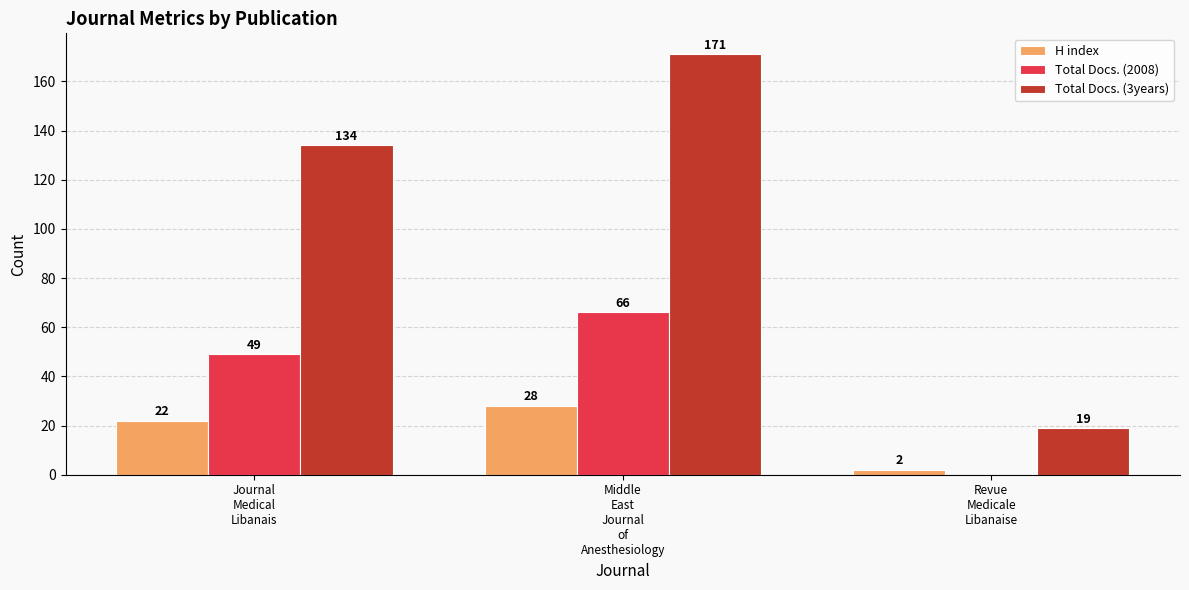

Which series has the largest total across all categories?

Total Docs. (3years)